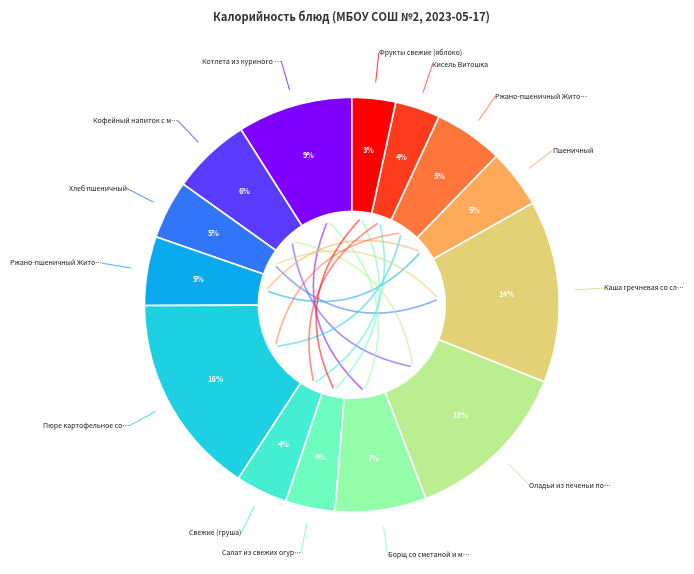

To the nearest percent, what is the average slice percentage?

7%